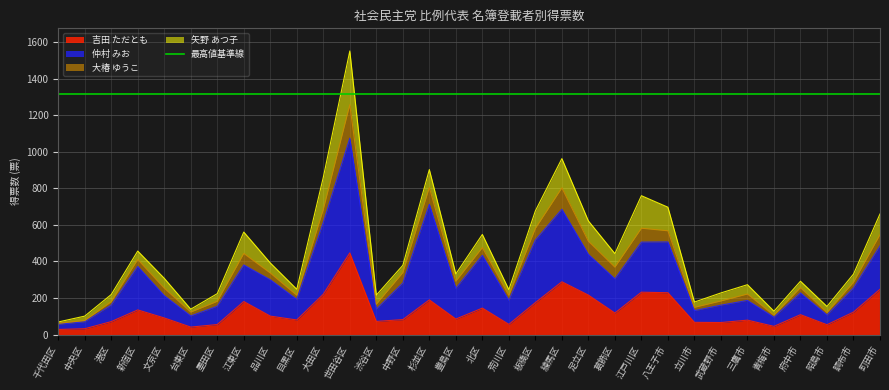

At which label does 吉田 ただとも reach its peak?

世田谷区